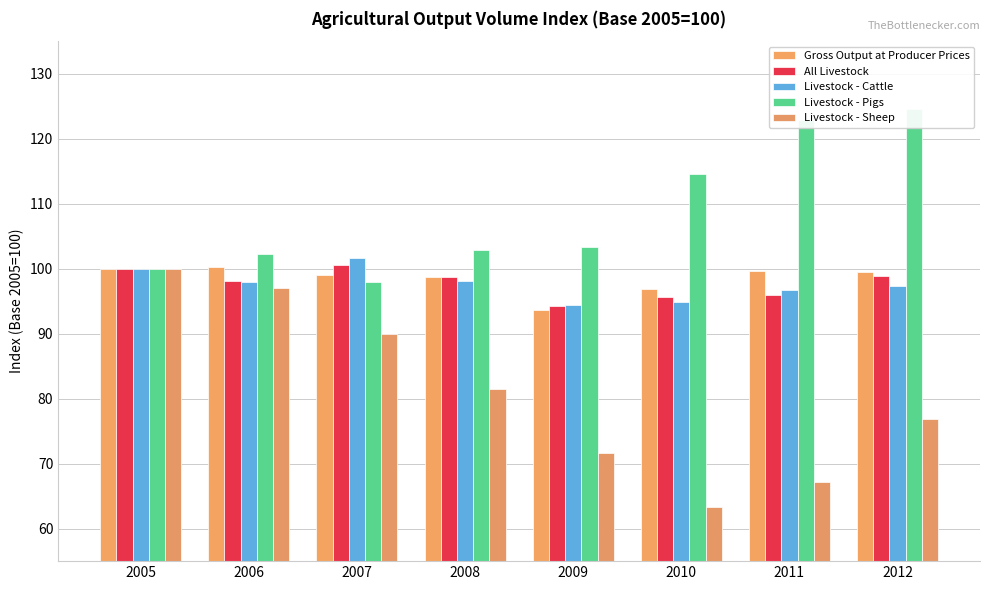

What is the difference between the second highest and minimum values in the Livestock - Cattle series?

5.6